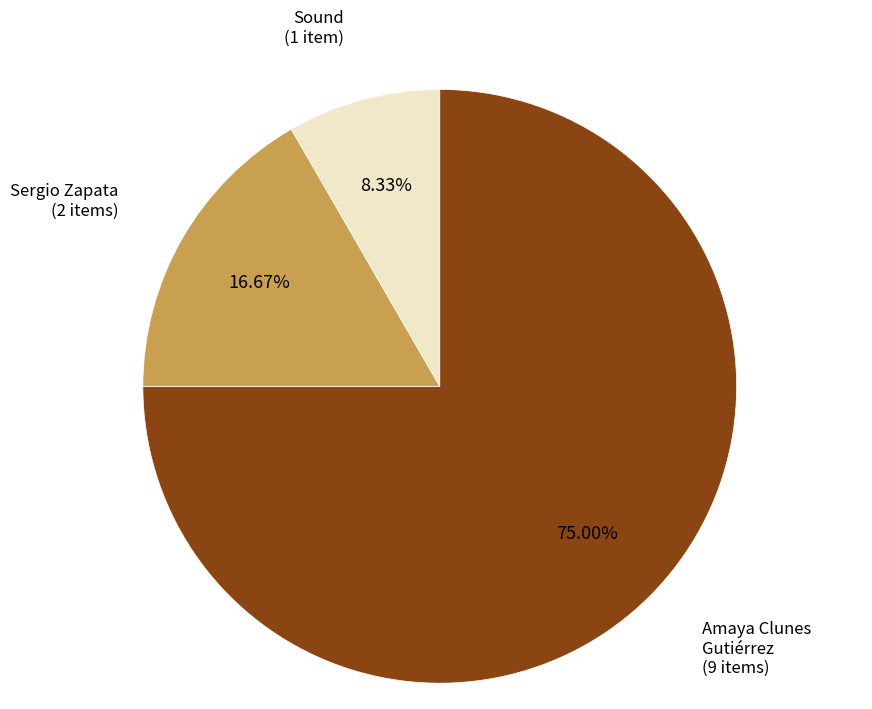

Is there a majority slice in this chart?

Yes